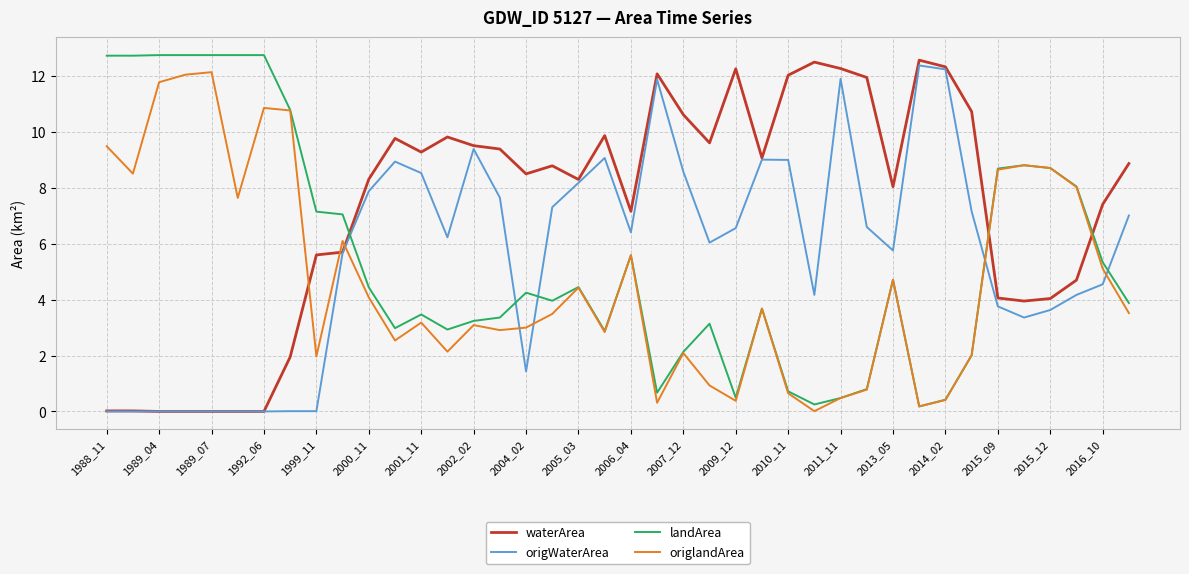

Which series has the largest total across all categories?

waterArea